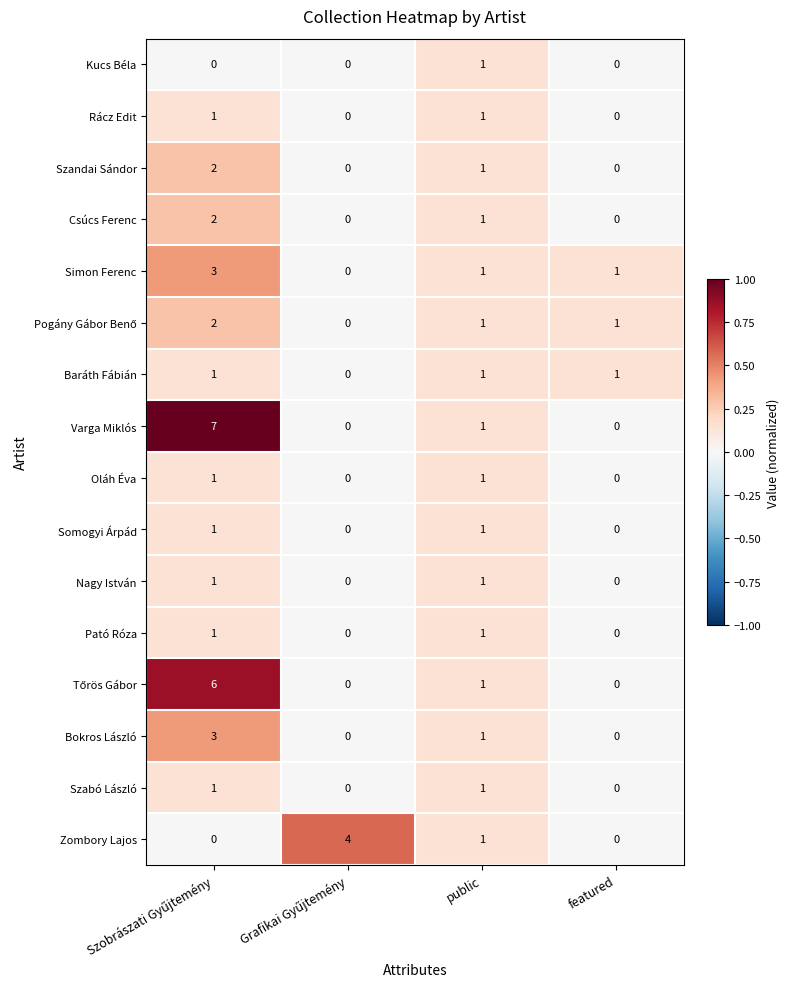

Is the value of Somogyi Árpád at public greater than the value of Rácz Edit at featured?

Yes